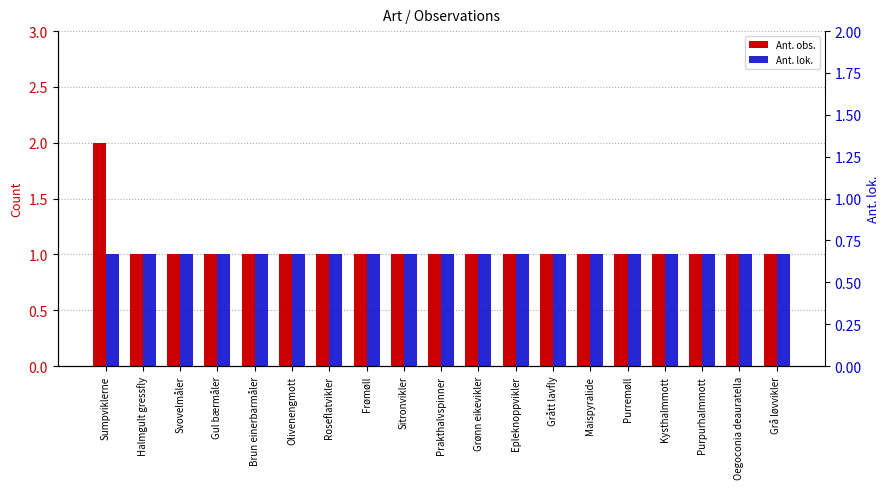

What is the average value of the Ant. lok. series?

1